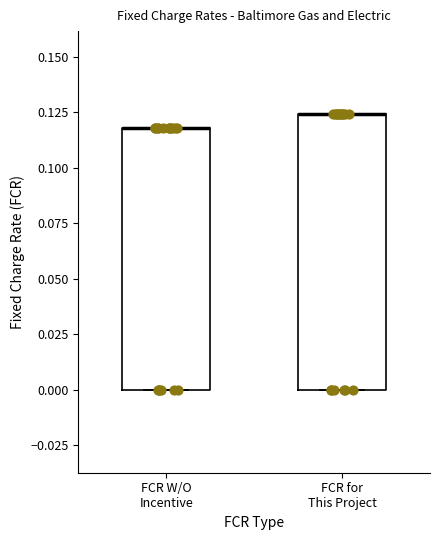

Reading left to right, read every box against the y-axis: the position of its median line, the range the box covers, and the ends of its whiskers. The values are not printed on the chart, so give them approximately, as read against the axis.

FCR W/O Incentive: median 0.120 (drawn on the box's upper edge), box 0.000 to 0.120, whiskers 0.000 to 0.120
FCR for This Project: median 0.125 (drawn on the box's upper edge), box 0.000 to 0.125, whiskers 0.000 to 0.125